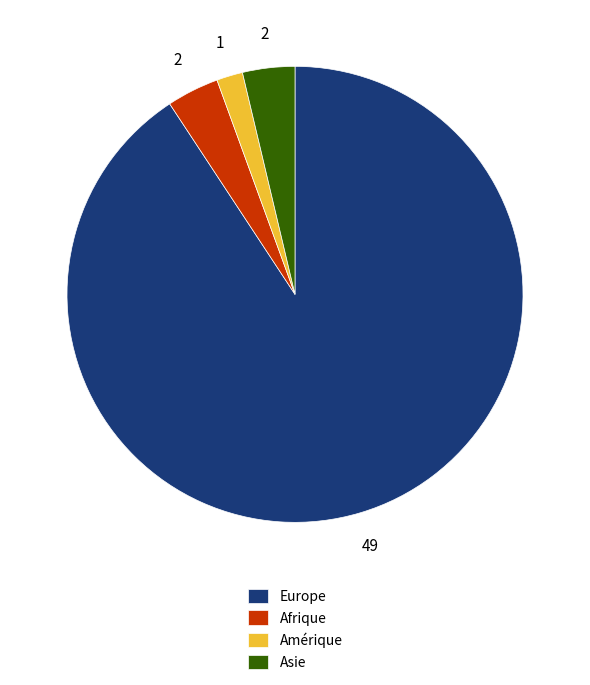

Count the number of slices in the pie.

4